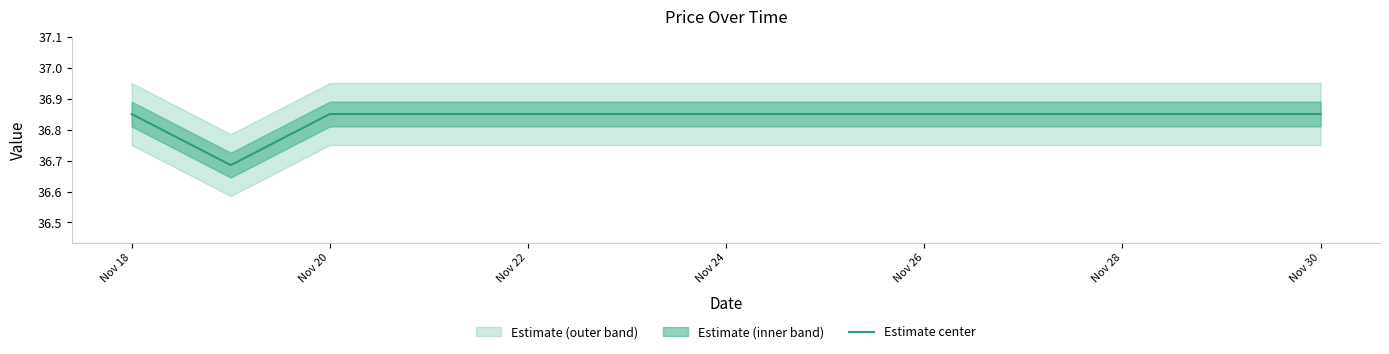

Does the chart display data point markers on the line(s)?

No